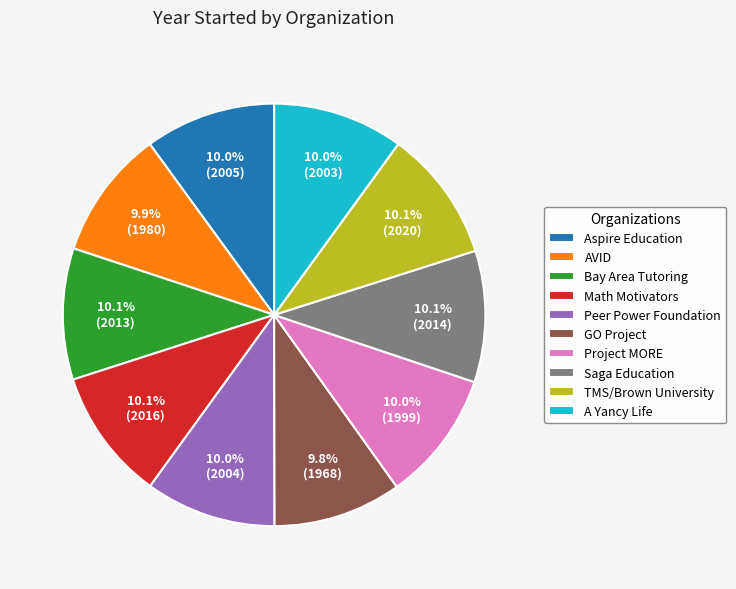

What is the ratio of the value at Aspire Education to the value at GO Project?

1.0